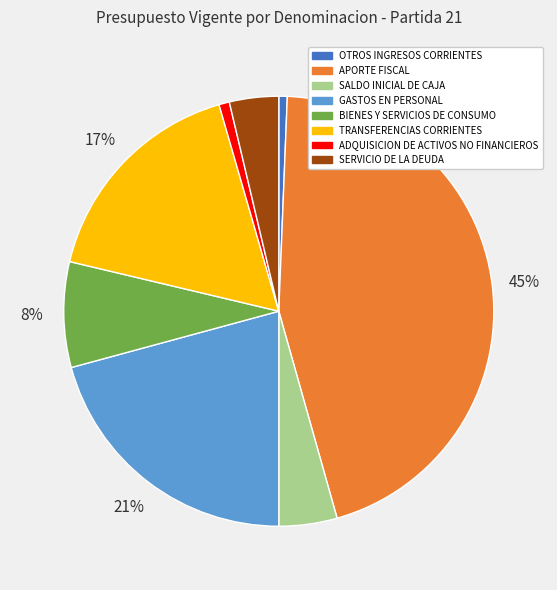

Does any single category account for the majority?

No